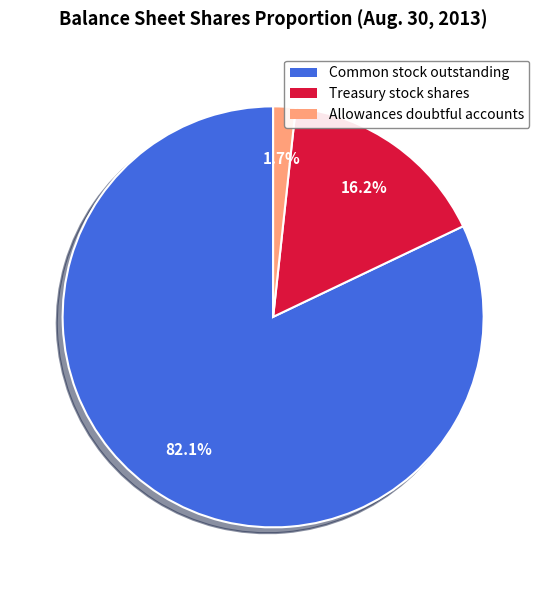

Is there any slice that represents more than half of the pie?

Yes